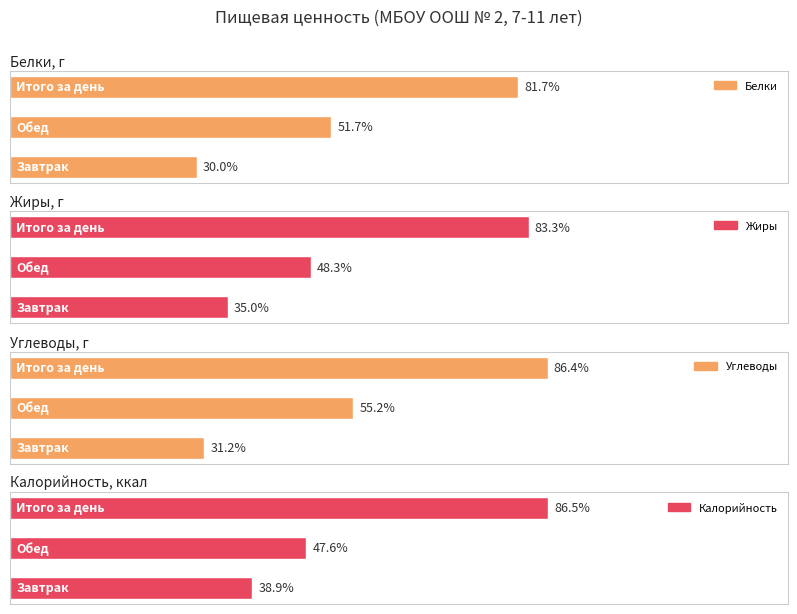

What is the approximate value of Белки at 1, to the nearest 5?

30